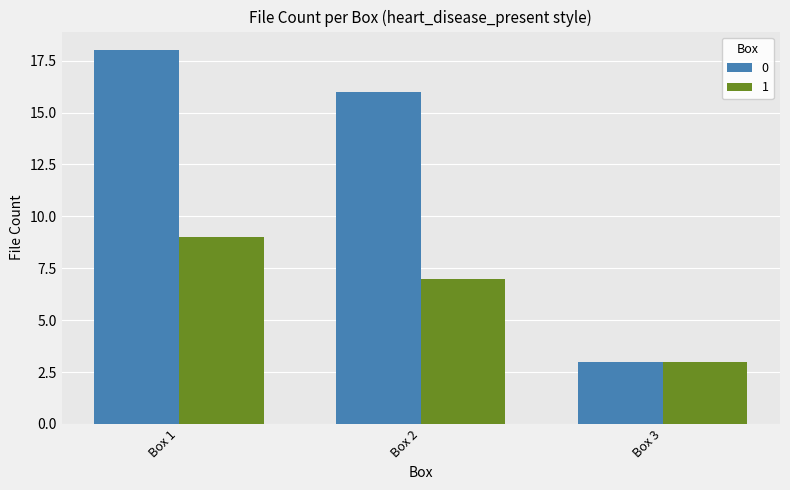

The 0 series shows 16 at Box 2. True or false?

True